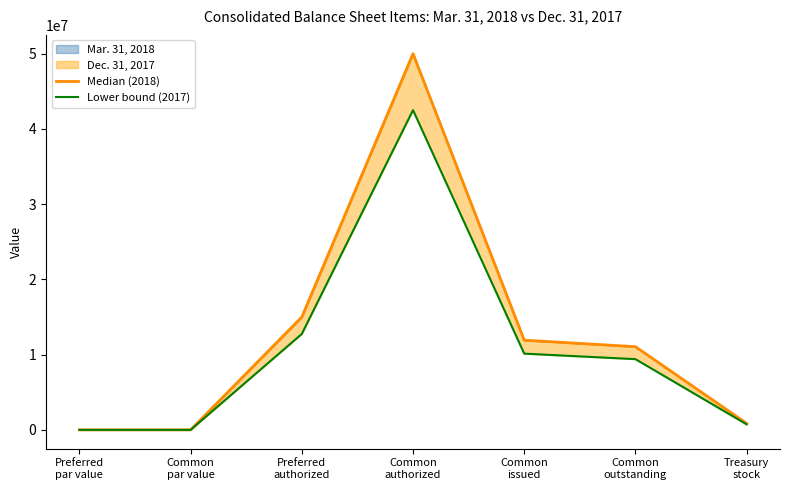

Is it true that Lower bound (2017) equals 10133103.3 at Common
issued?

True